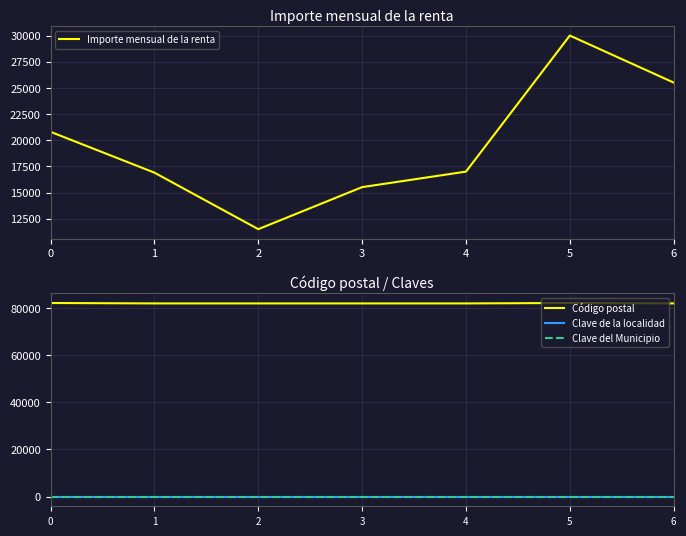

What value does the Importe mensual de la renta series have at 2?

11500.0